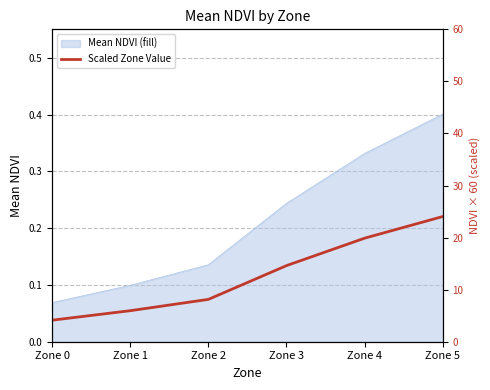

List the labels in order of value, largest first.

Zone 5, Zone 4, Zone 3, Zone 2, Zone 1, Zone 0